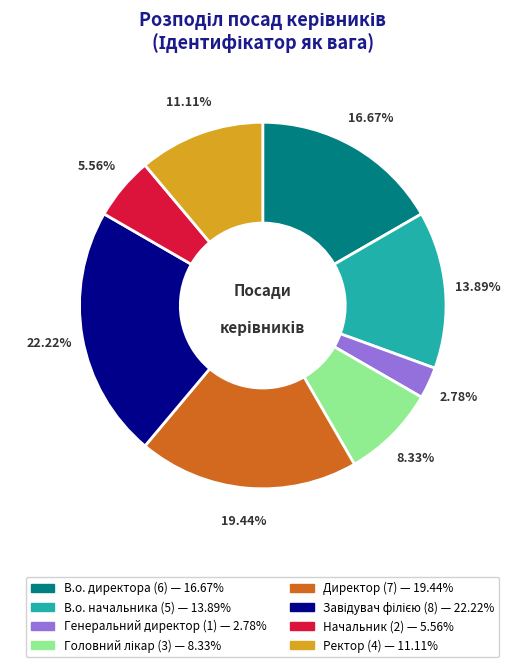

Approximately how many times larger is the value at В.о. начальника compared to В.о. директора?

0.8